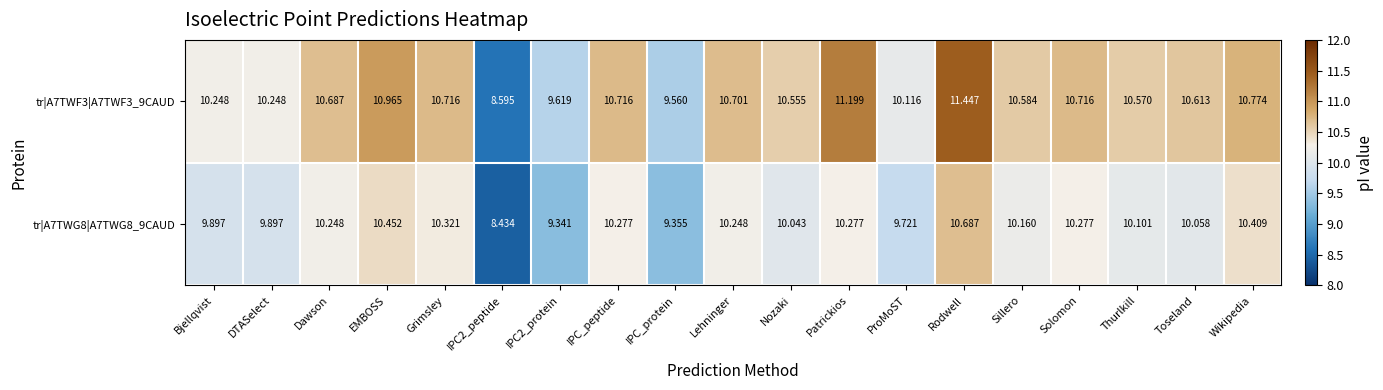

At which label does tr|A7TWG8|A7TWG8_9CAUD first exceed 10?

Dawson